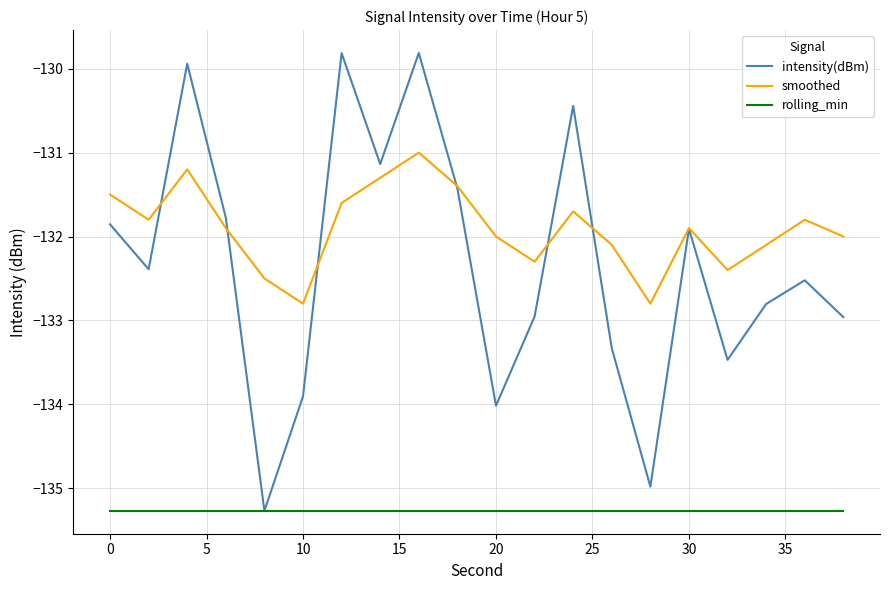

How many series are shown in this chart?

3